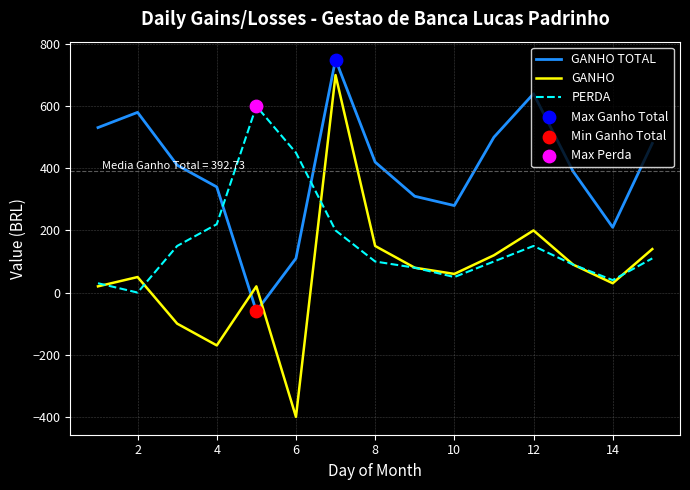

List the series in order of their overall mean, highest first.

GANHO TOTAL, PERDA, GANHO